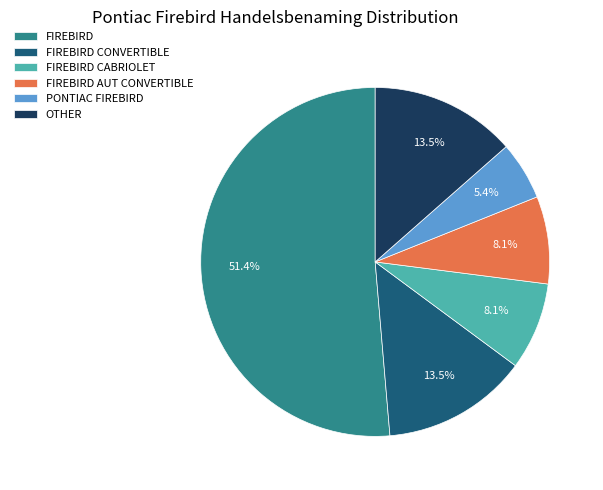

True or false: FIREBIRD AUT CONVERTIBLE accounts for 1% of the total.

False